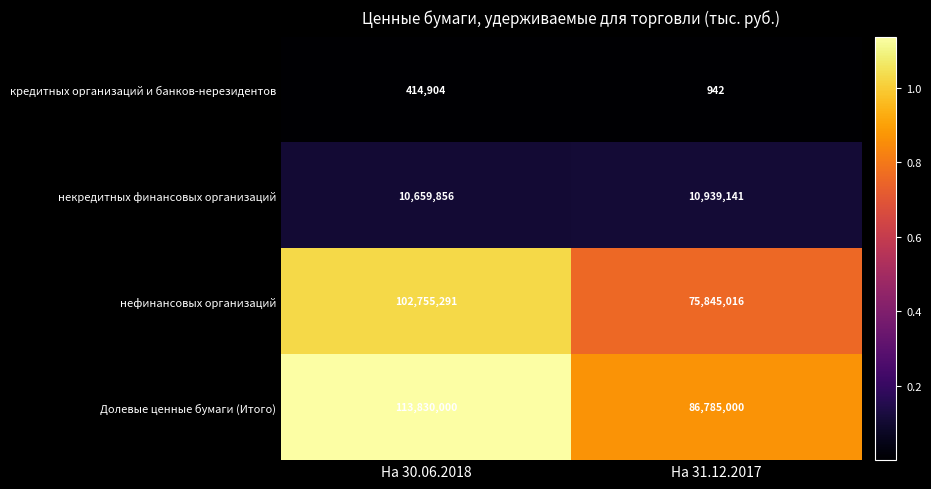

At how many categories does at least one series exceed 91236273?

1